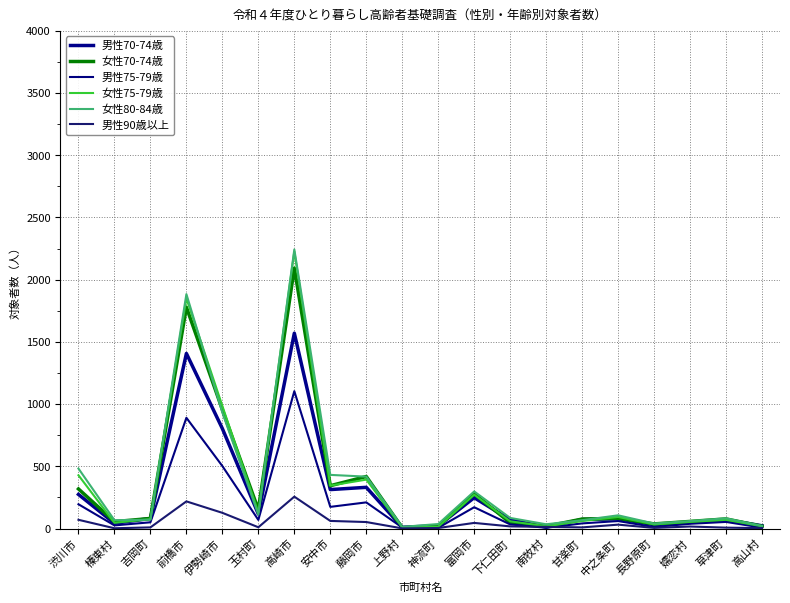

How many distinct data groups are displayed?

6